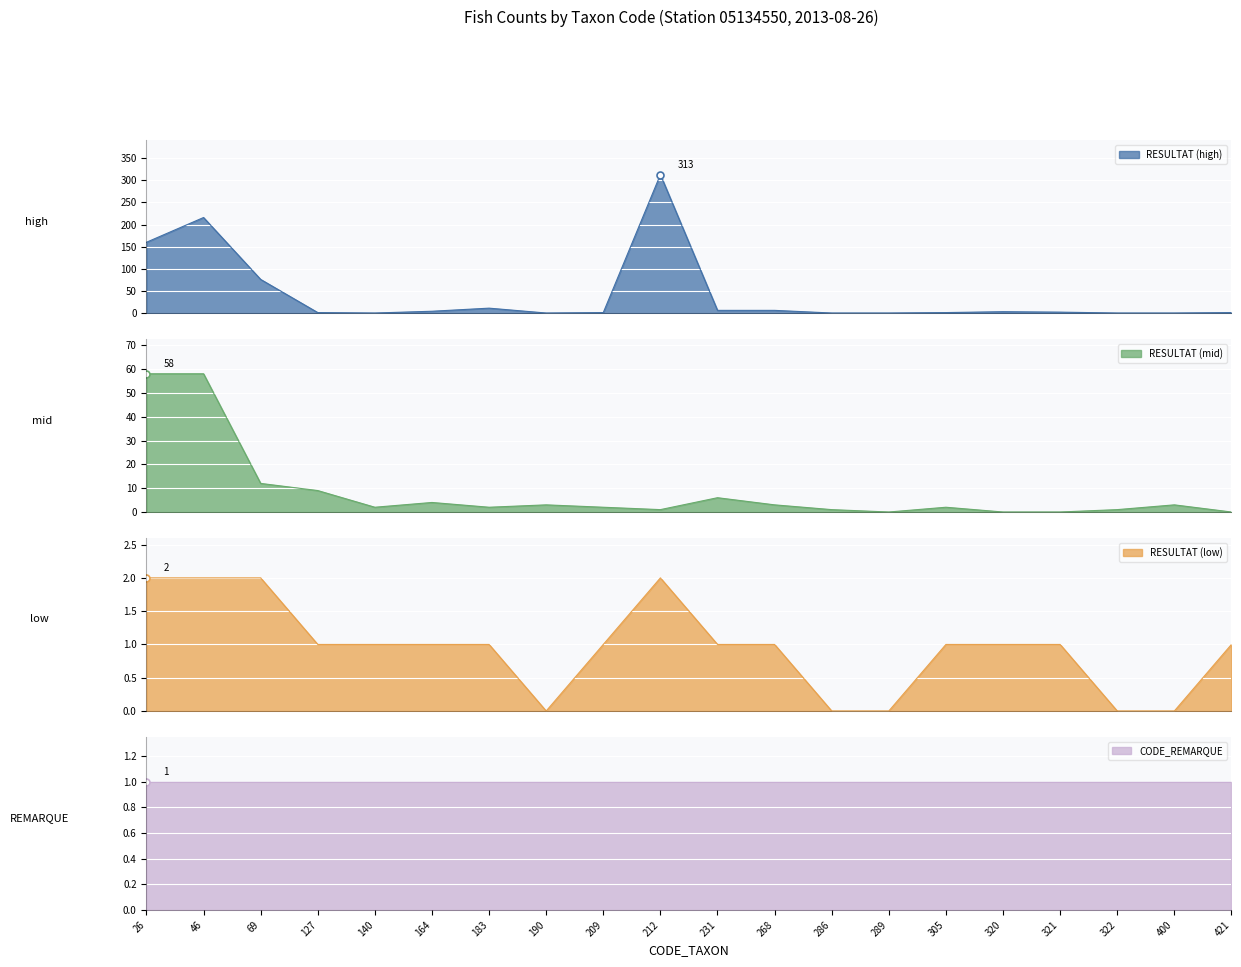

What is the maximum value shown in the chart?

313